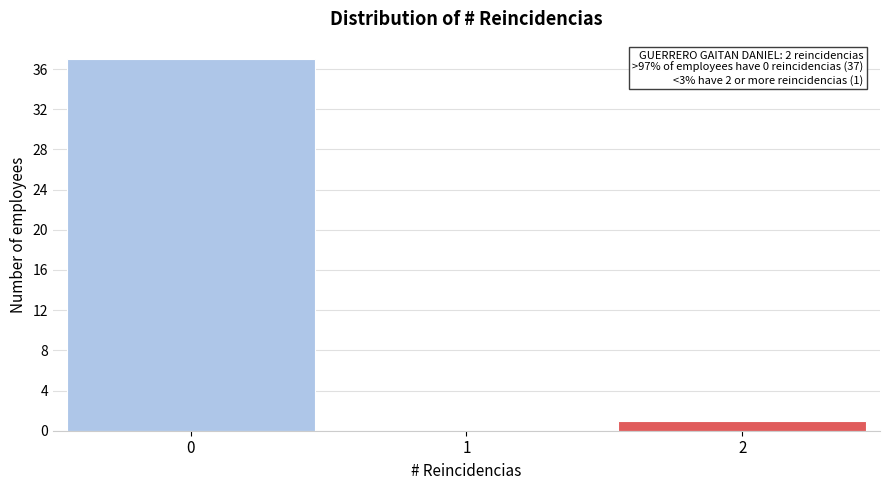

Reading left to right, what are all the values shown in this chart?

0=37	1=0	2=1